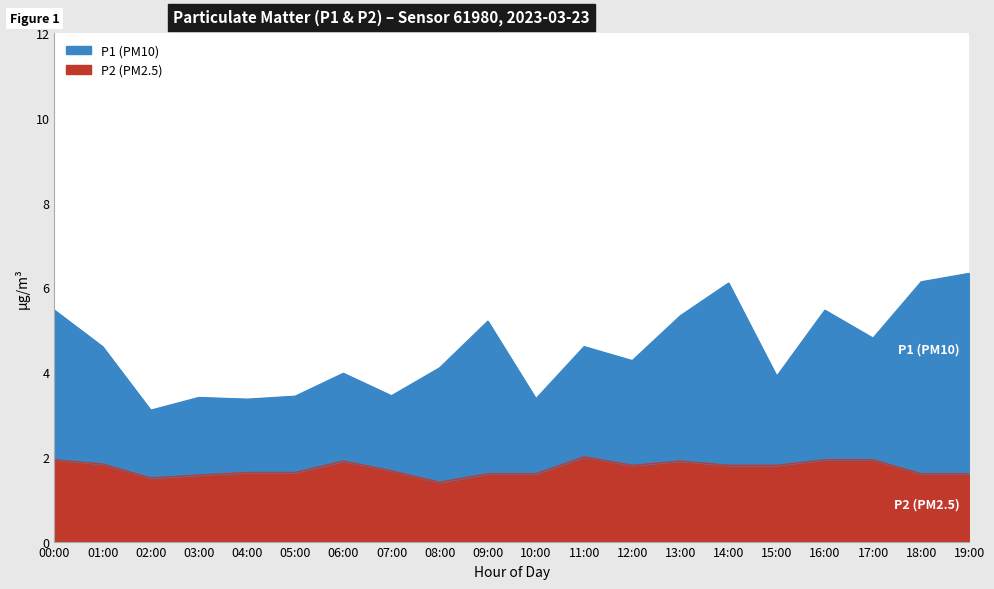

Where is P1 nearest to the value 4?

06:00